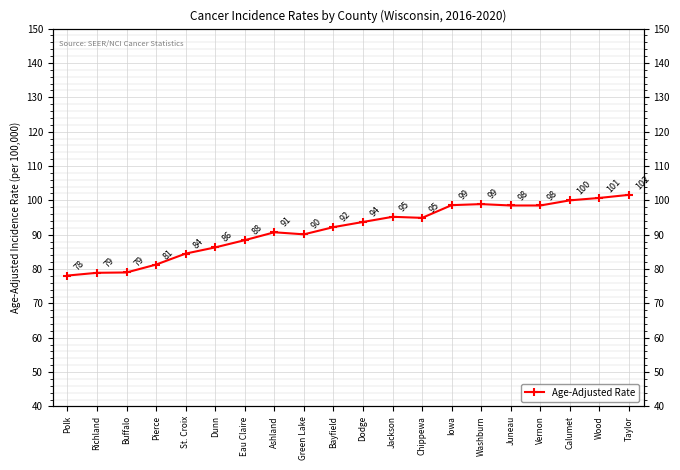

True or false: the data has more than 2 interior local peaks.

True